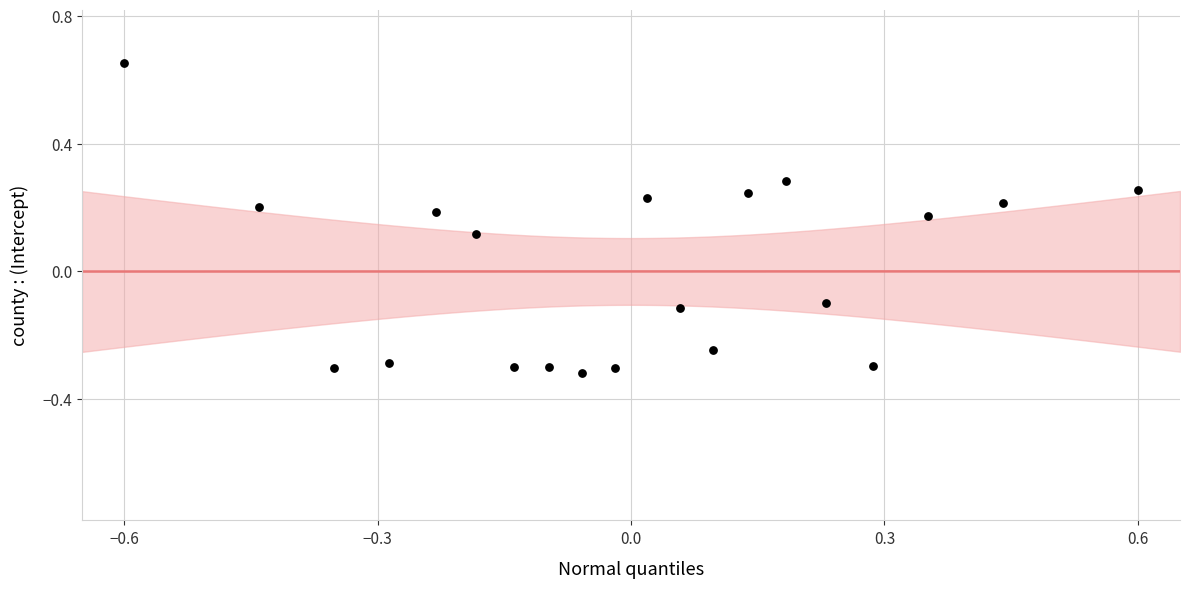

What is the range of Y values (max minus min)?

1.0